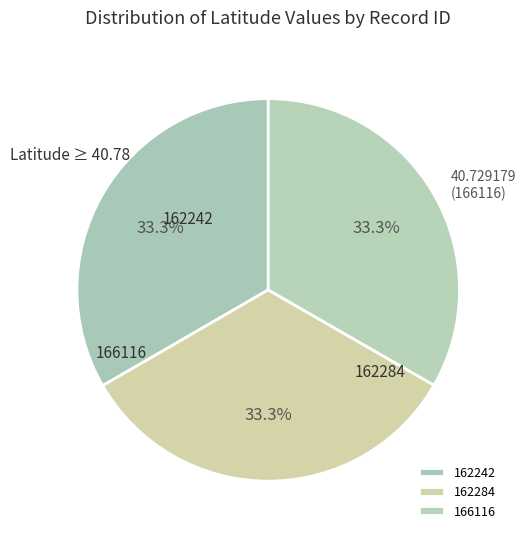

How many slices are in this pie chart?

3